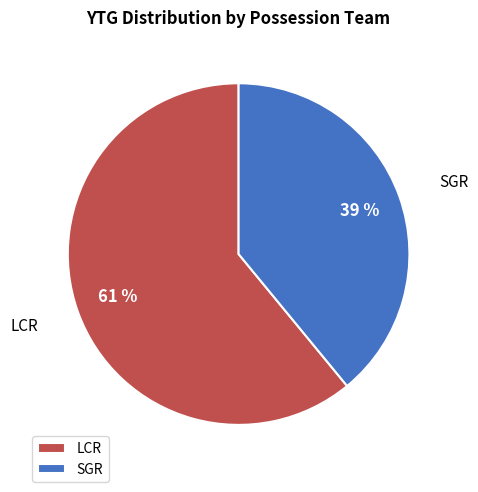

To the nearest percent, what portion does SGR represent?

39%